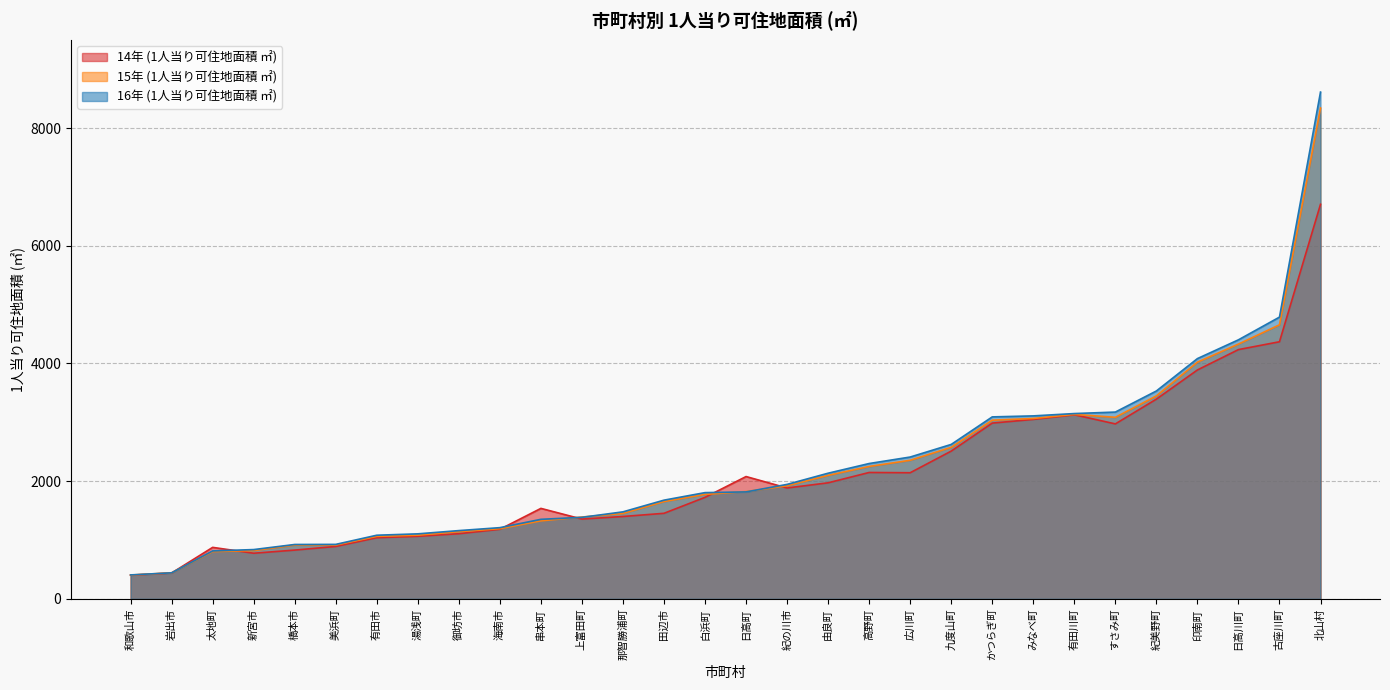

The value of 16年 (1人当り可住地面積 ㎡) at 新宮市 is 837.2. True or false?

True